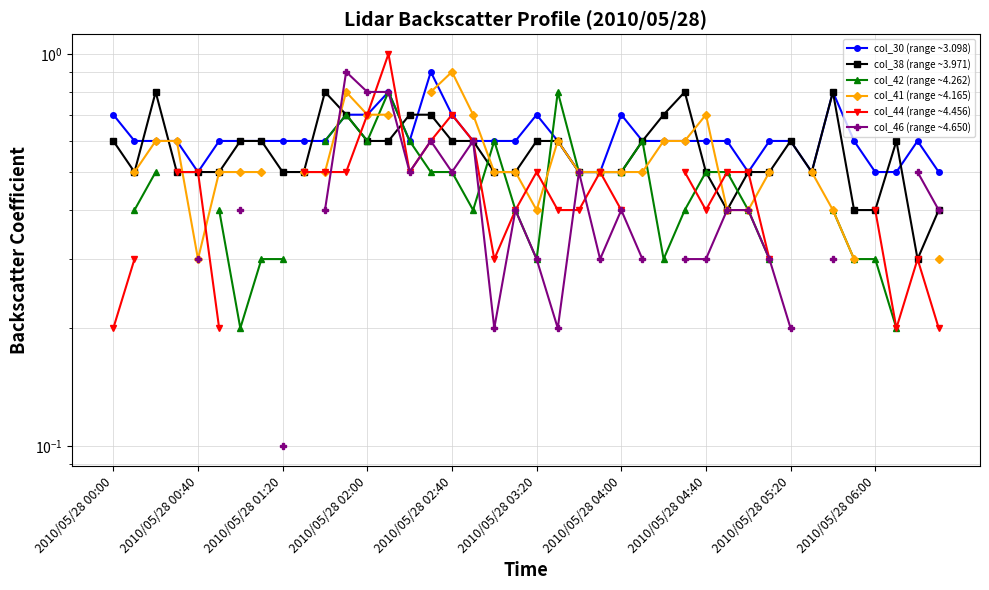

Between 10 and 2010/05/28 00:00, which is larger?

2010/05/28 00:00